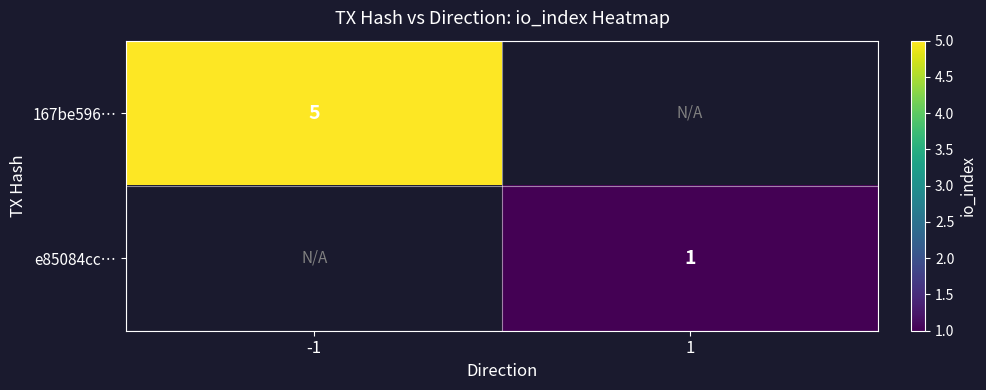

The value of 167be596… at -1 is 5. True or false?

True